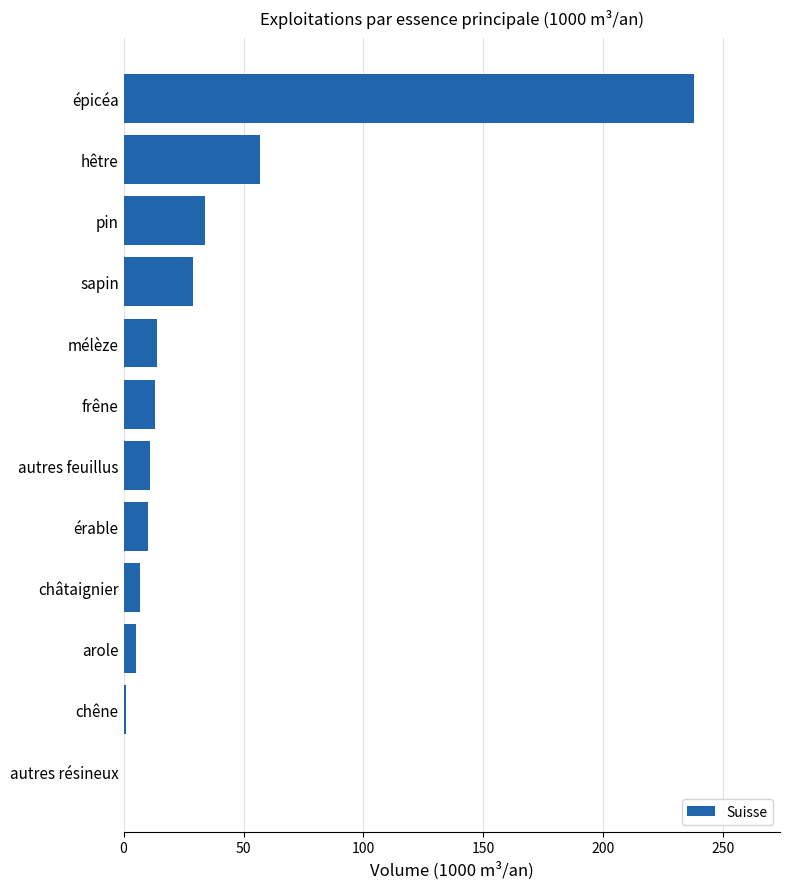

The value at autres résineux is 0. True or false?

True